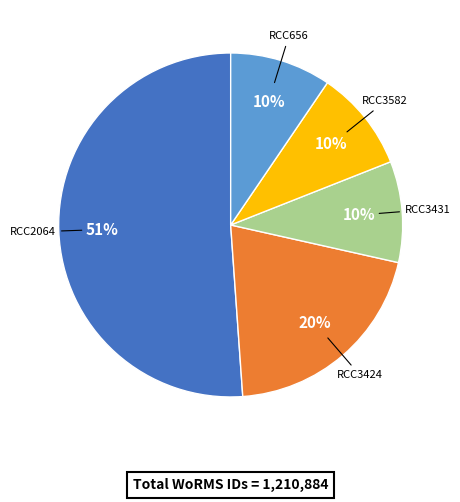

Is the sum of RCC2064 and RCC3424 greater than half?

Yes